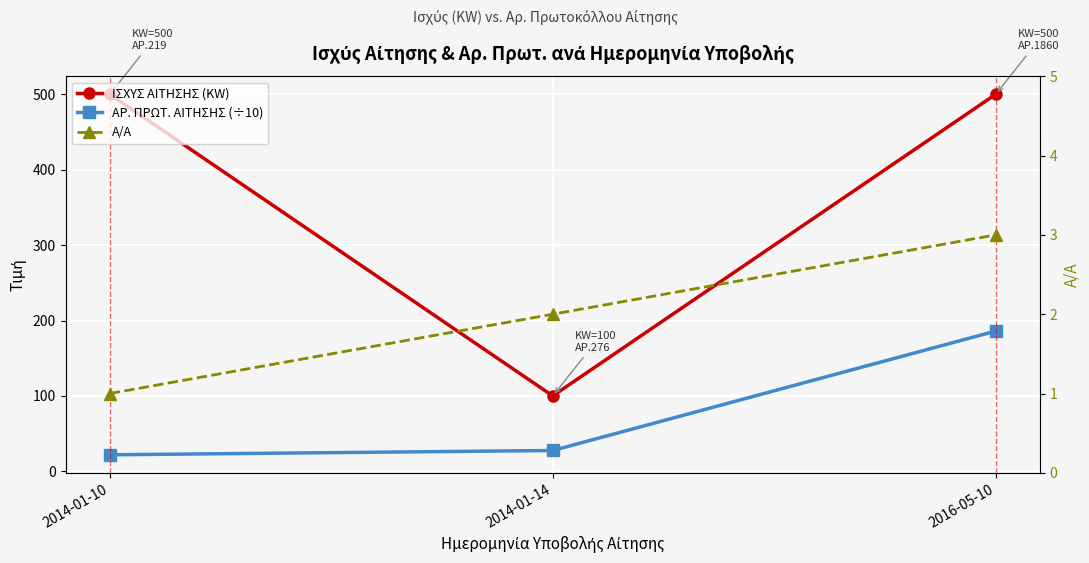

How many values in the ΑΡ. ΠΡΩΤ. ΑΙΤΗΣΗΣ (÷10) series exceed 27?

2